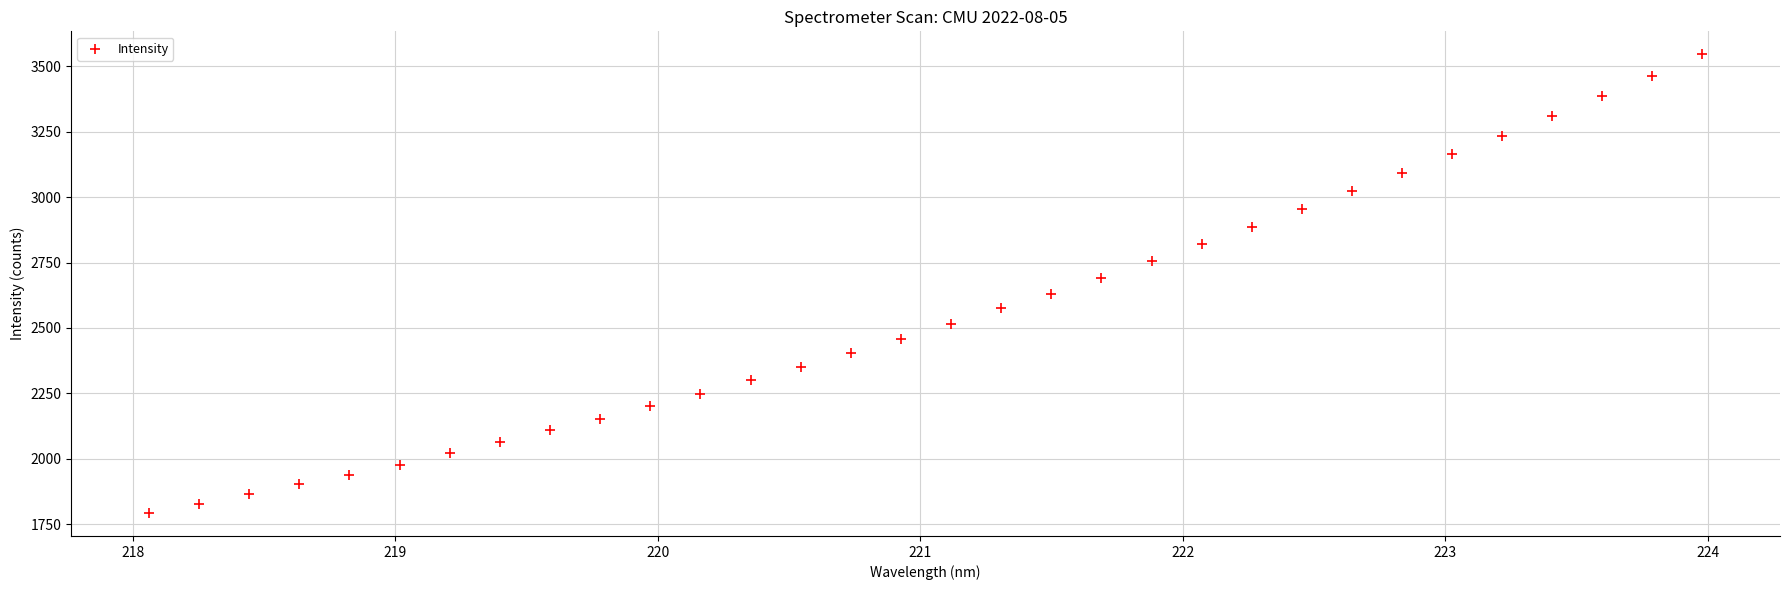

What is the range of Y values (max minus min)?

1754.7